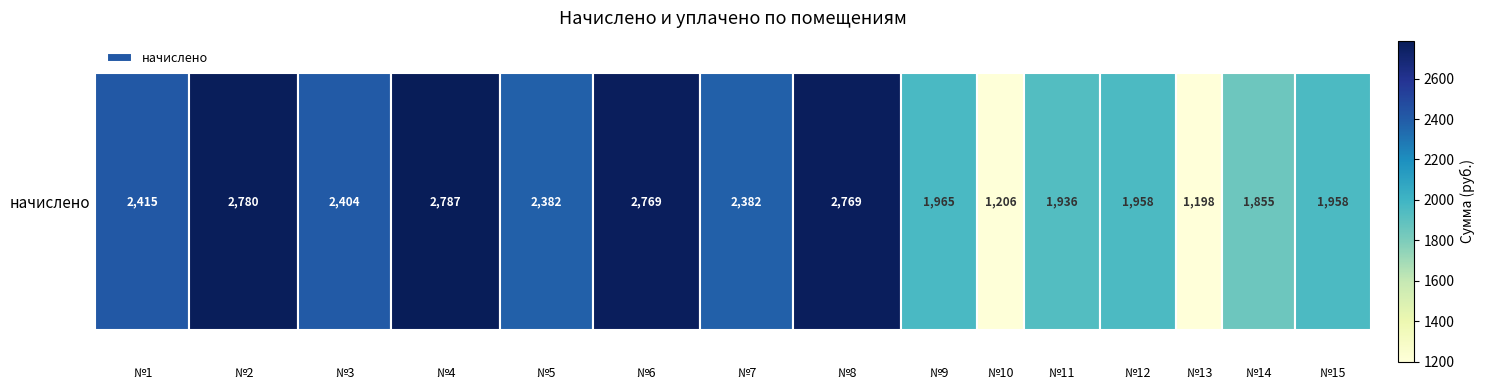

What is the average value?

2184.2